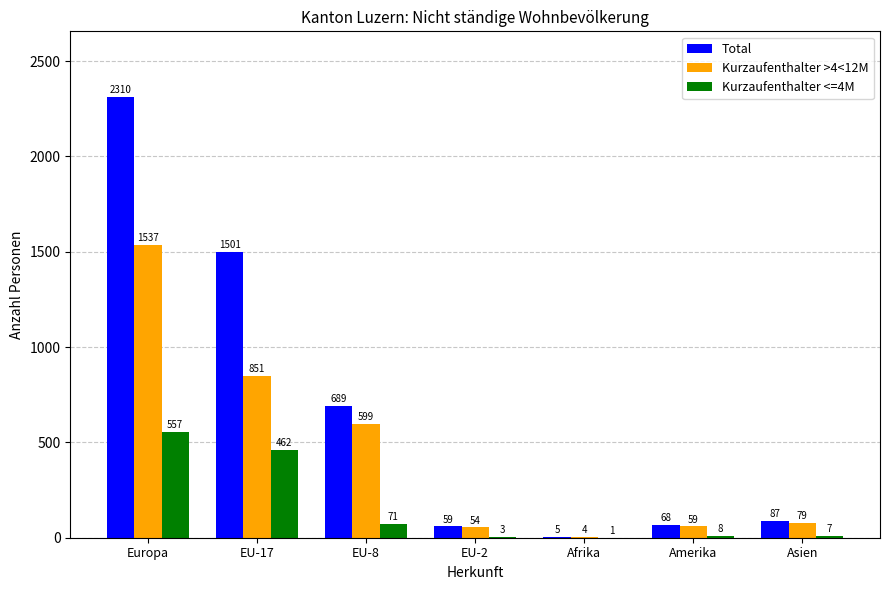

How many categories are shown in the chart?

7